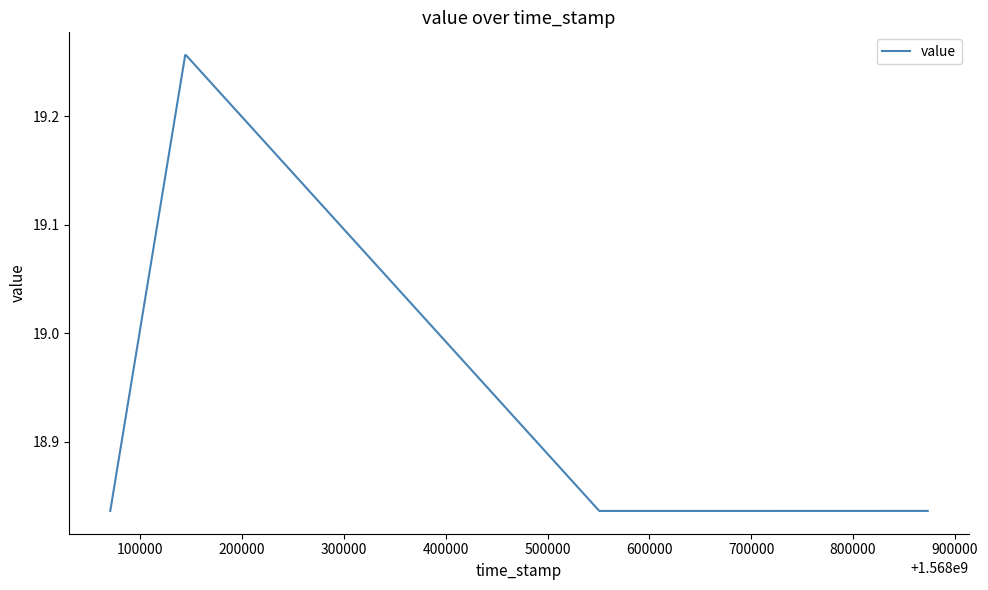

How many values are between 18 and 19?

4